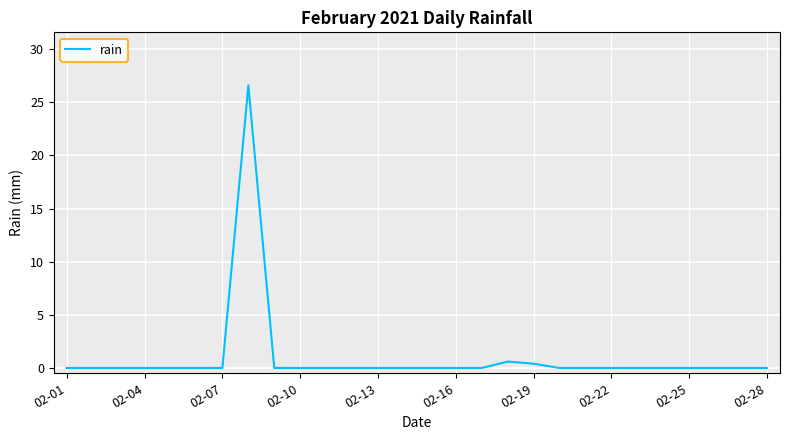

What is the difference between the maximum and minimum values?

26.6